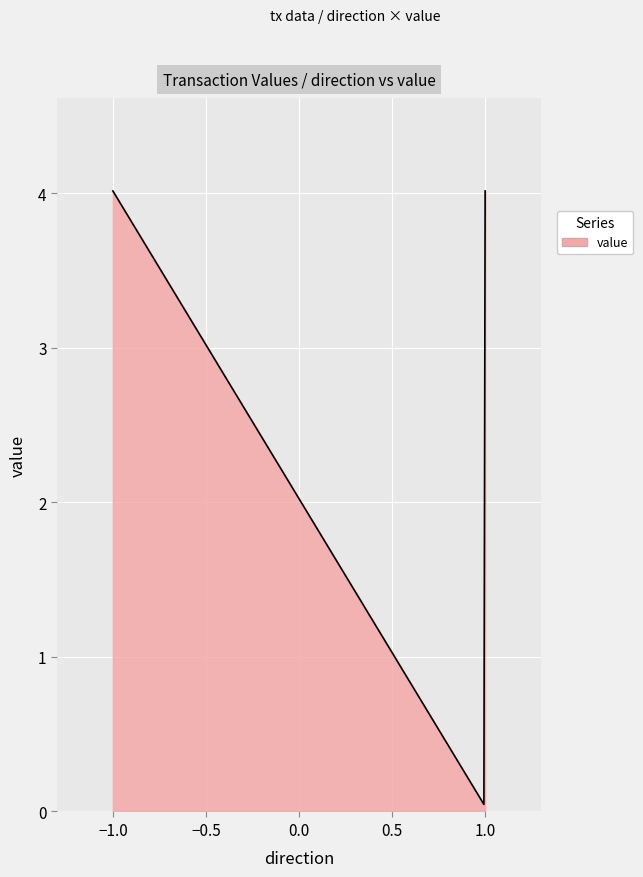

What is the difference between the maximum and minimum values?

4.0